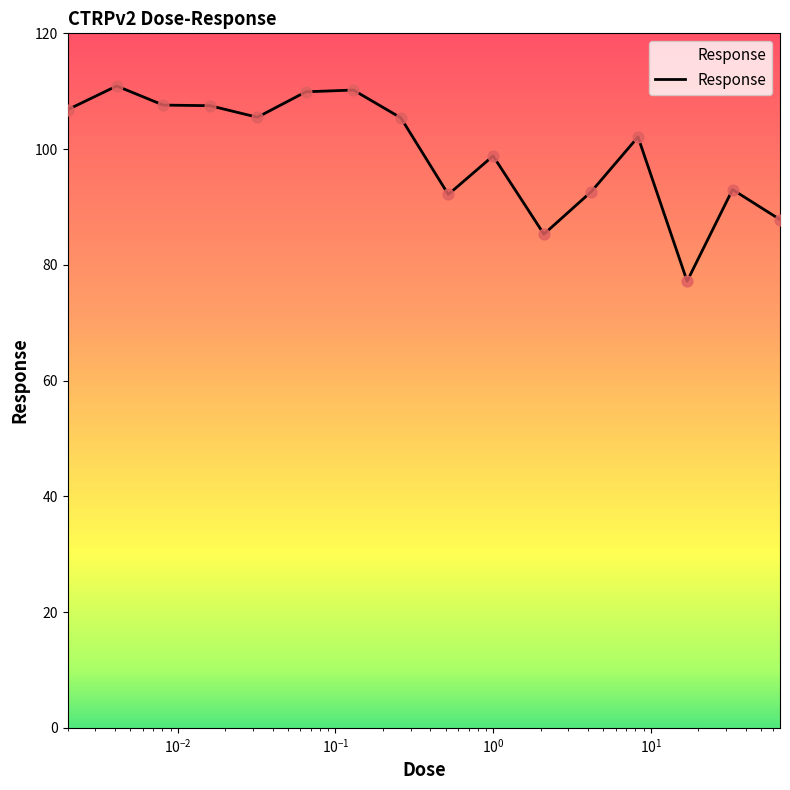

What is the greatest value displayed?

110.9